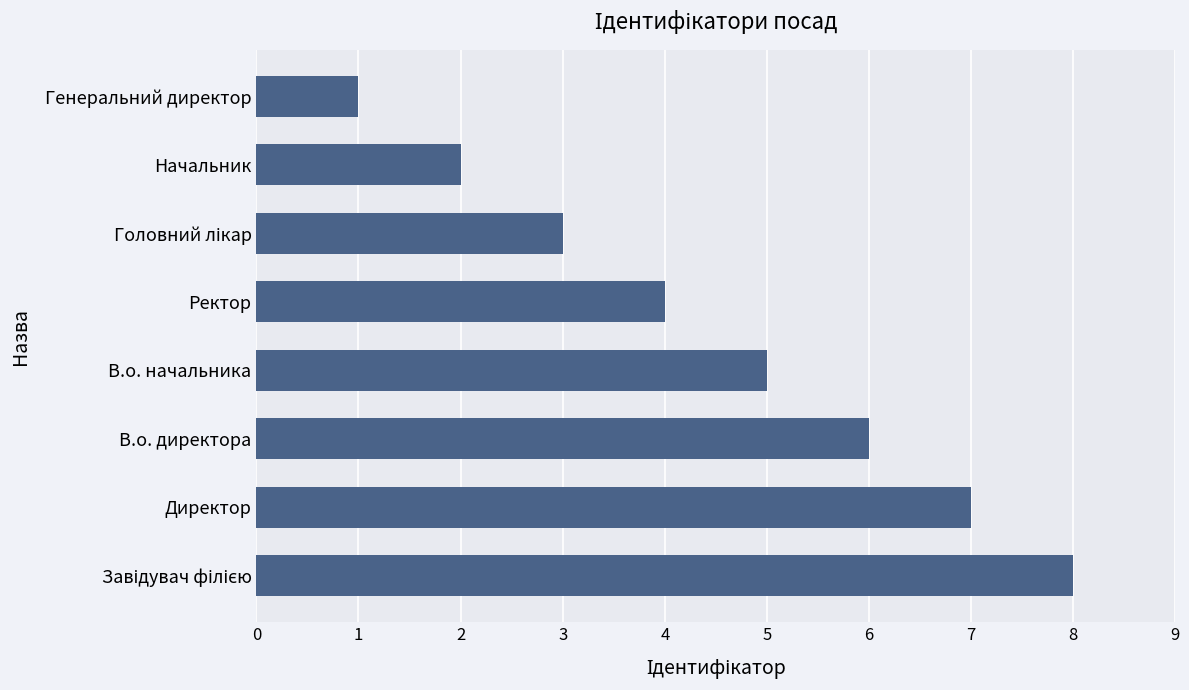

What is the difference between the maximum and minimum values?

7